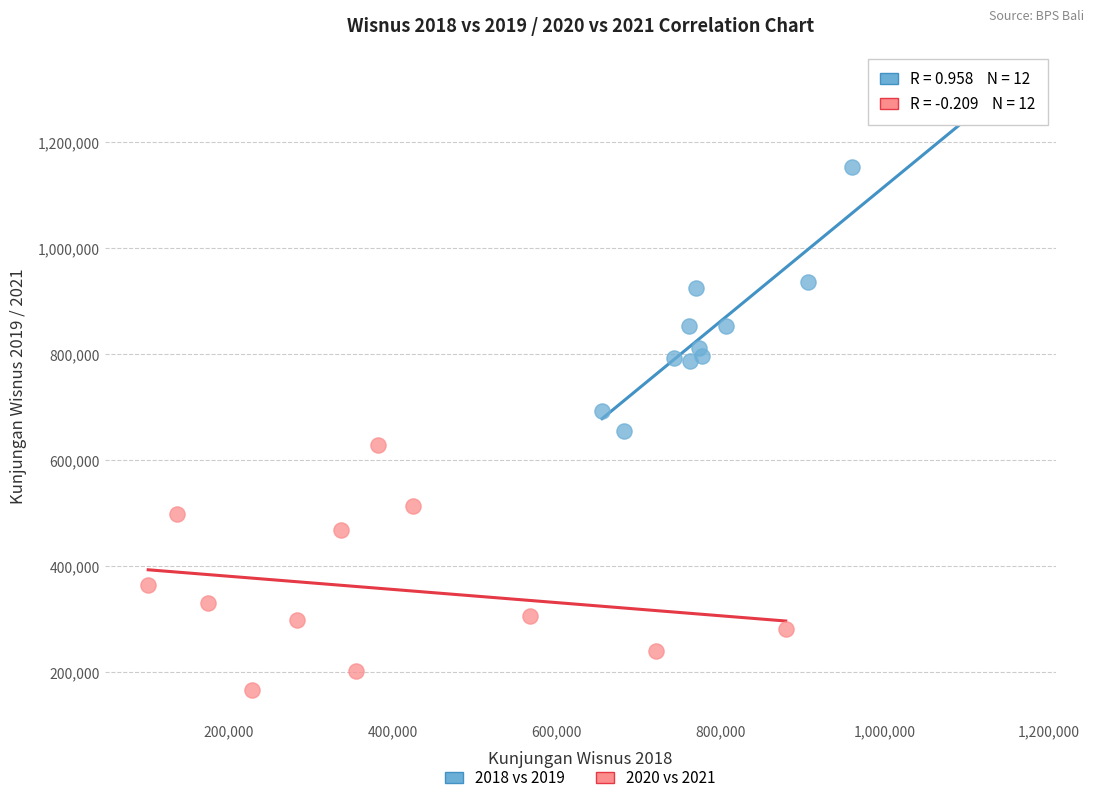

Which series contains the highest Y value?

2018 vs 2019